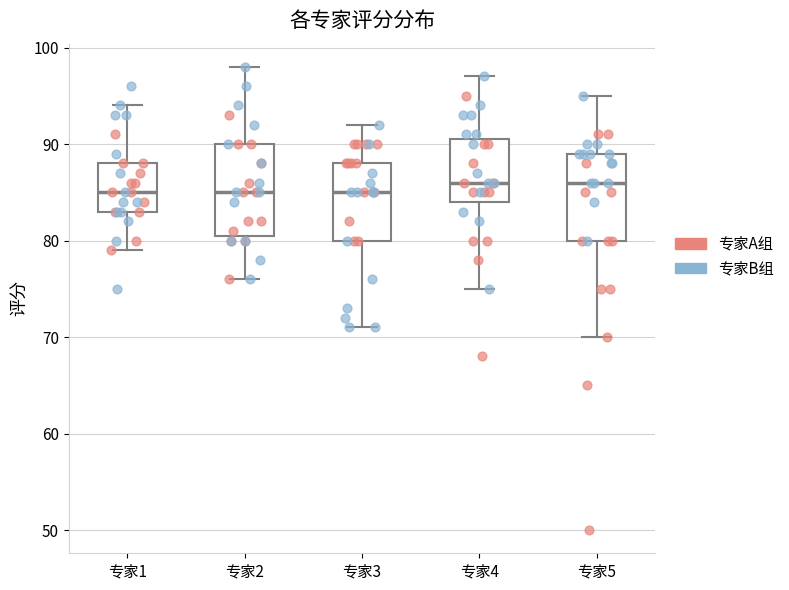

Reading left to right, read every box against the y-axis: the position of its median line, the range the box covers, and the ends of its whiskers. The values are not printed on the chart, so give them approximately, as read against the axis.

专家1: median 85, box 83 to 88, whiskers 79 to 94
专家2: median 85, box 81 to 90, whiskers 76 to 98
专家3: median 85, box 80 to 88, whiskers 71 to 92
专家4: median 86, box 84 to 91, whiskers 75 to 97
专家5: median 86, box 80 to 89, whiskers 70 to 95